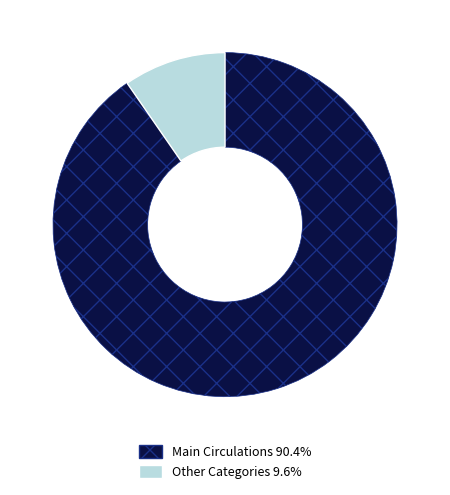

Count the number of slices in the pie.

2